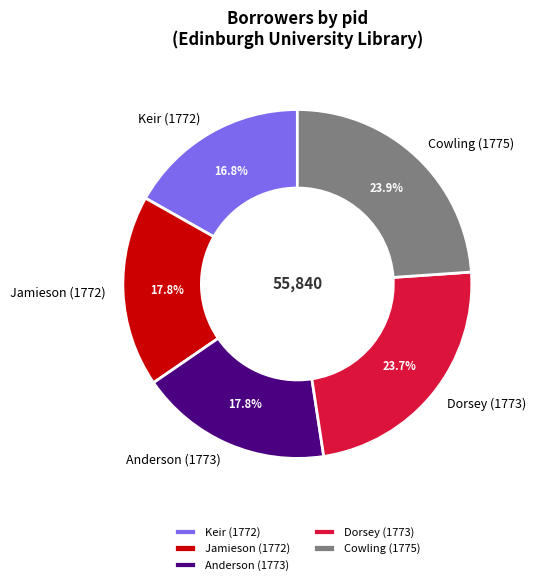

Is Cowling (1775) the majority of the pie?

No